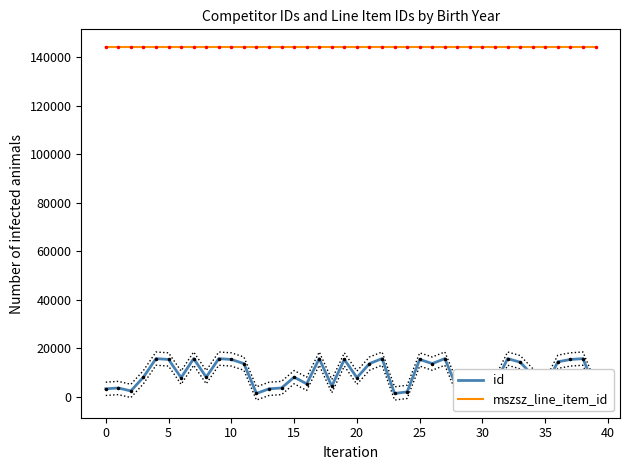

Which series has the largest total across all categories?

mszsz_line_item_id